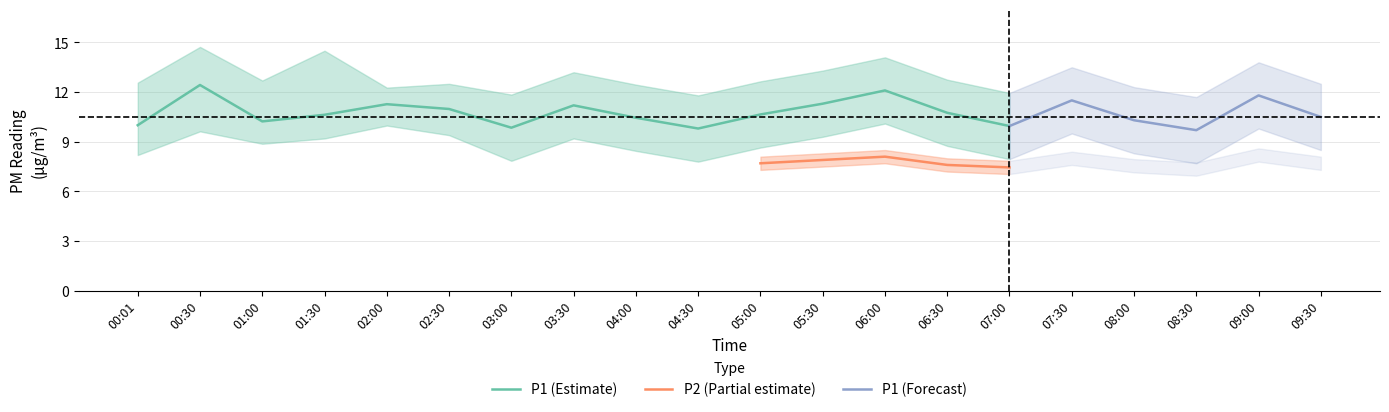

Where is P1 nearest to the value 11?

02:30